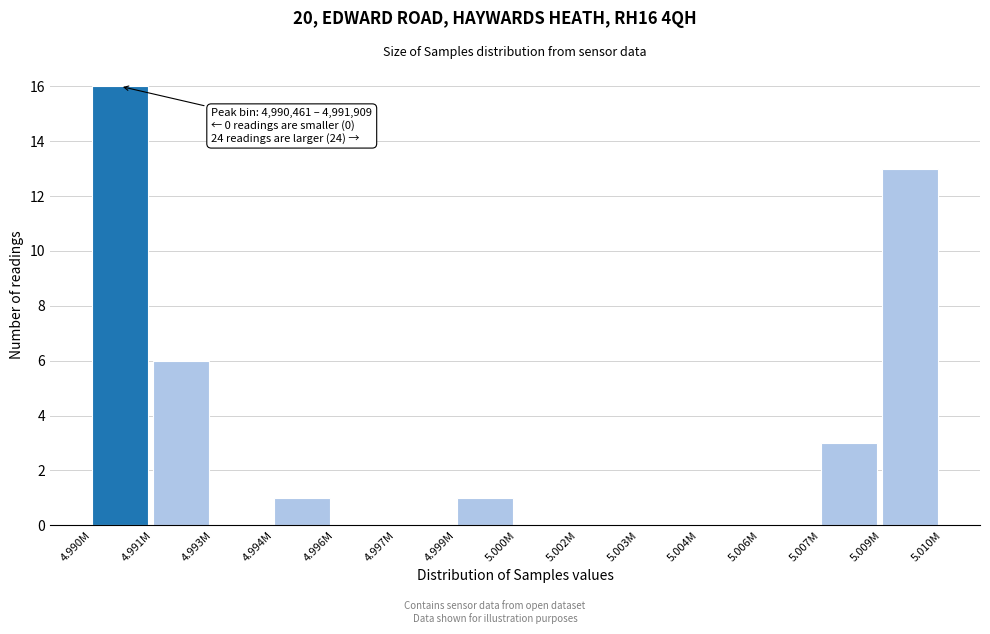

Reading left to right, list all the values displayed in this chart.

4.990M=16	4.991M=6	4.993M=0	4.994M=1	4.996M=0	4.997M=0	4.999M=1	5.000M=0	5.002M=0	5.003M=0	5.004M=0	5.006M=0	5.007M=3	5.009M=13